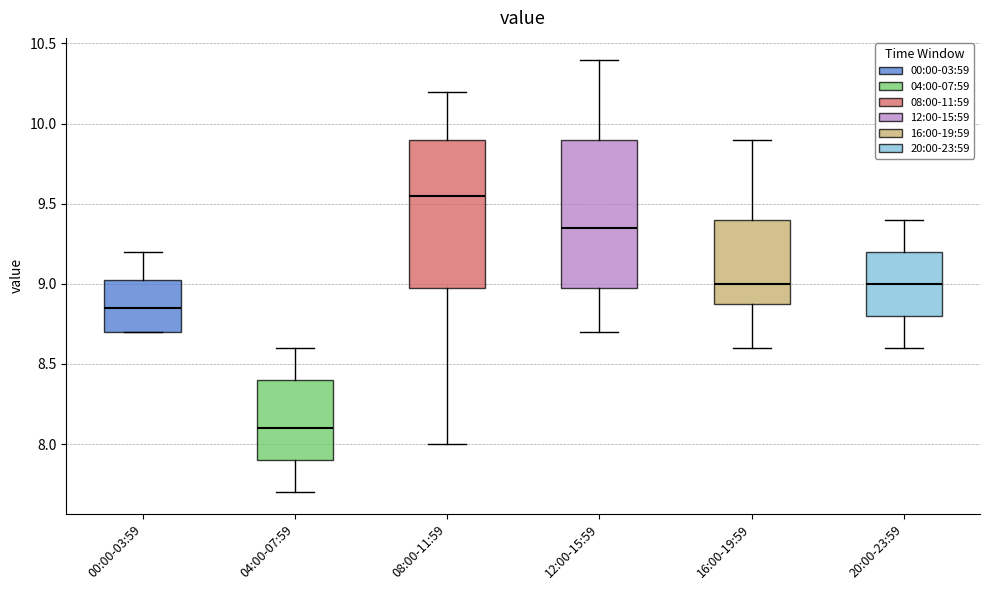

Which box has the lowest median line?

04:00-07:59